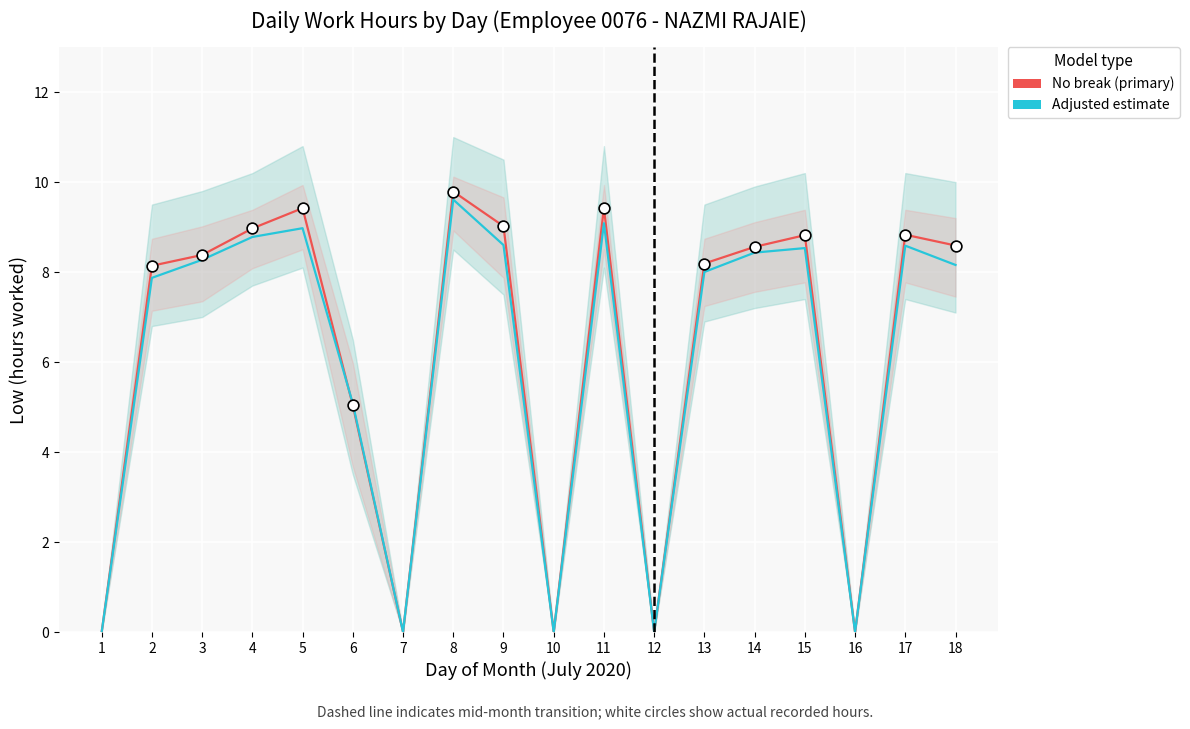

What is the change in value from 11 to 17?

-0.6